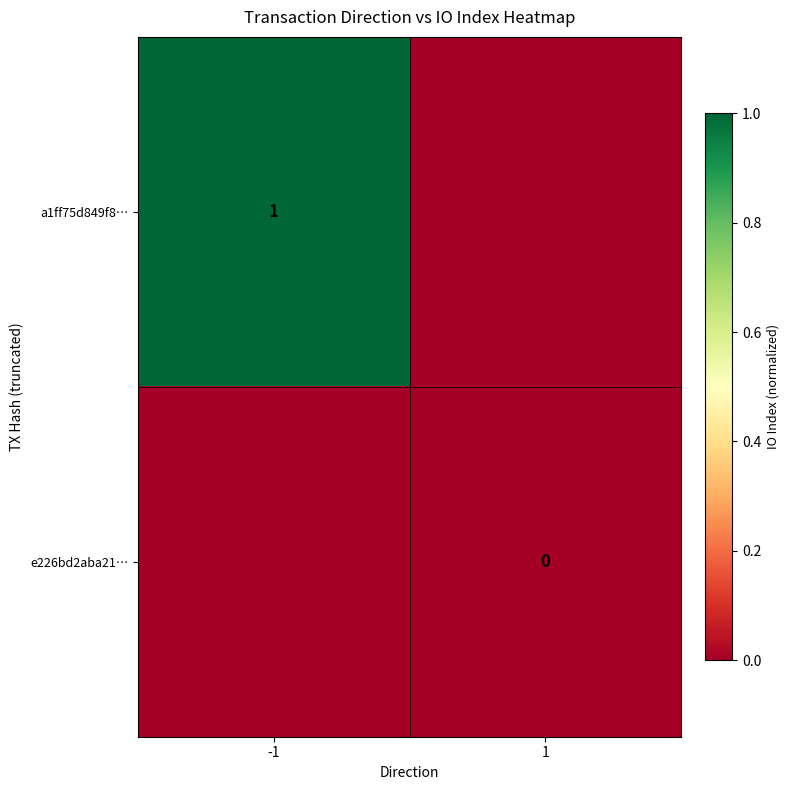

The a1ff75d849f8… series shows 1 at -1. True or false?

True